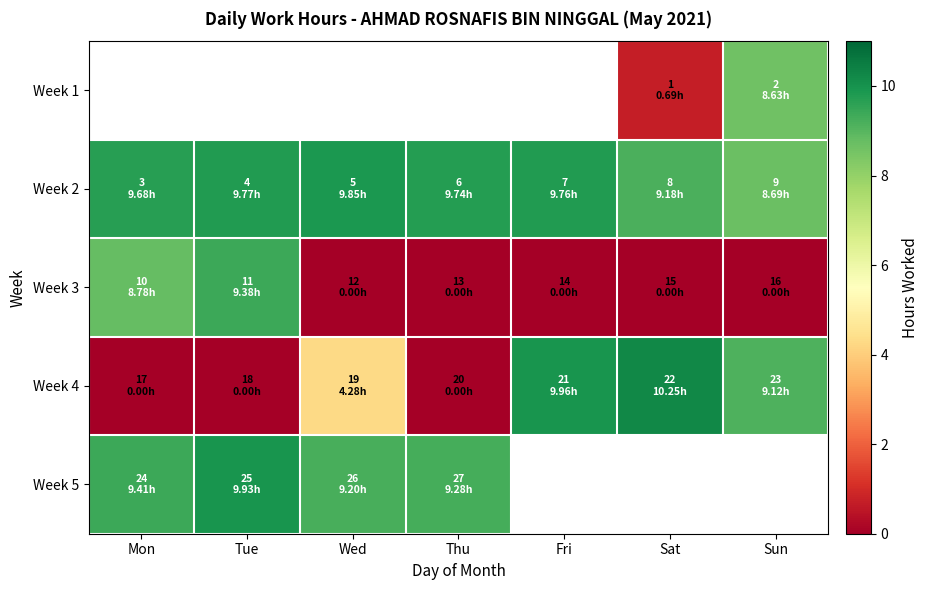

What is the sum of the Week 2 values at Wed and Mon?

19.5